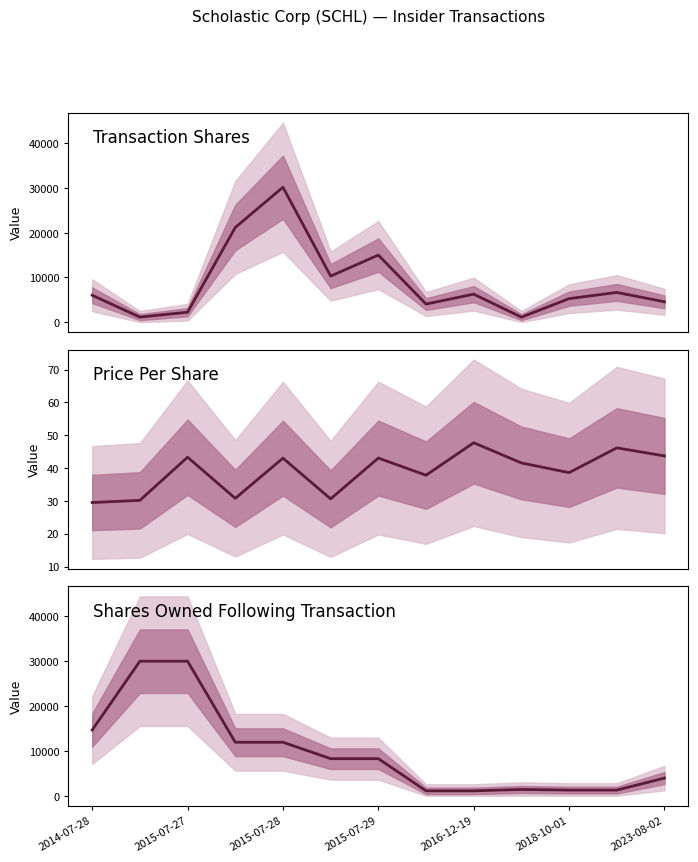

The value at 7 is 1726. True or false?

False